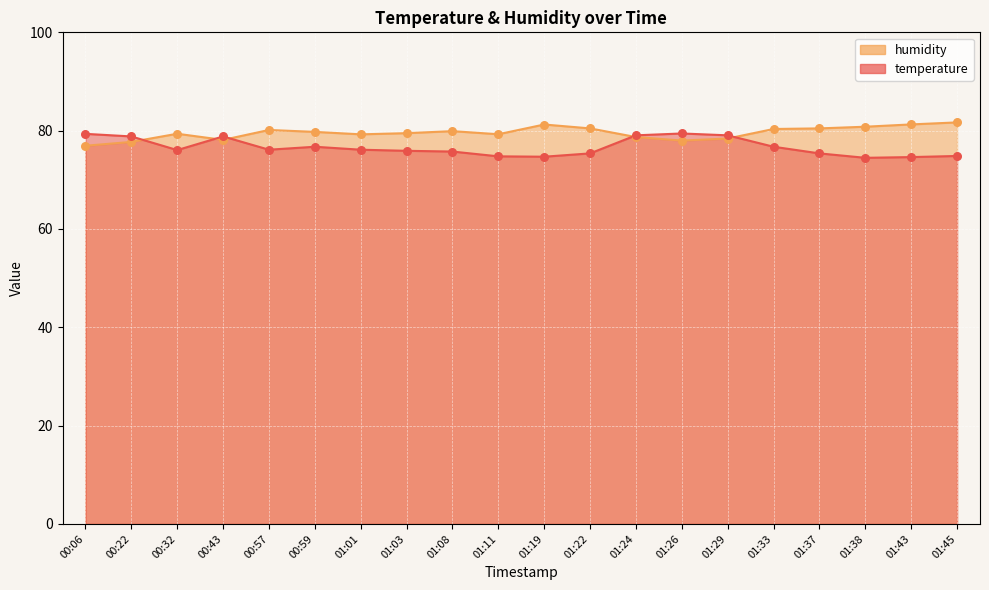

What are all the series names shown in the legend?

temperature, humidity